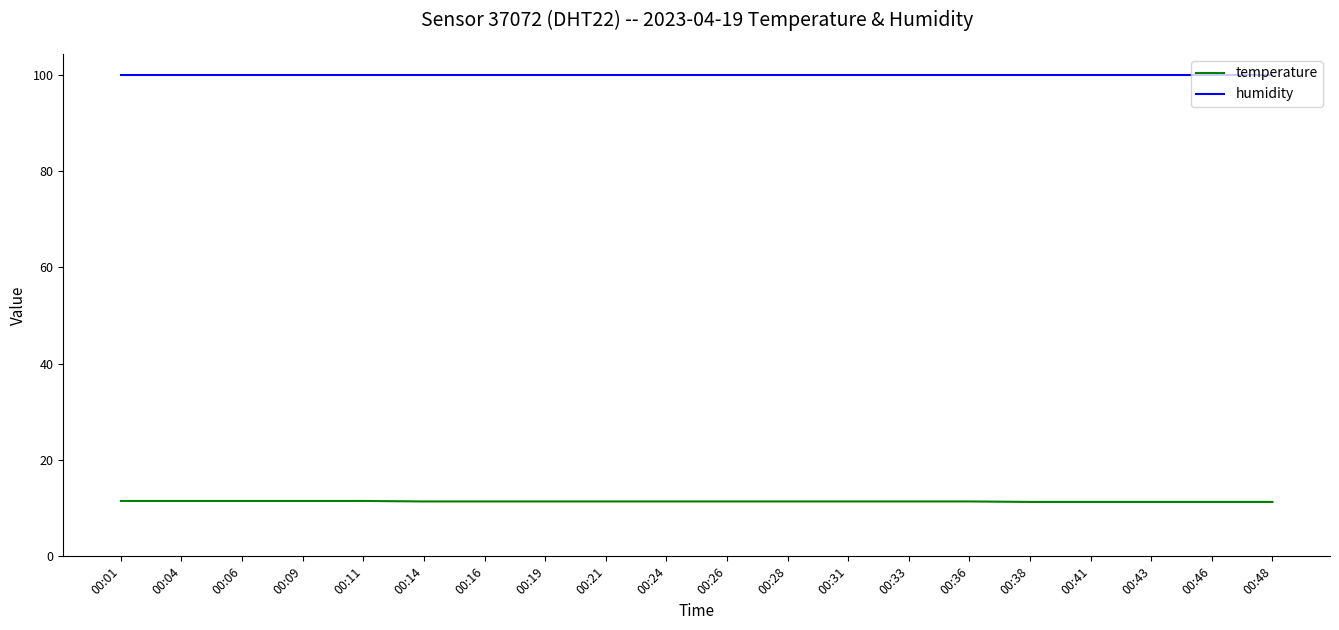

Does the chart display data point markers on the line(s)?

No